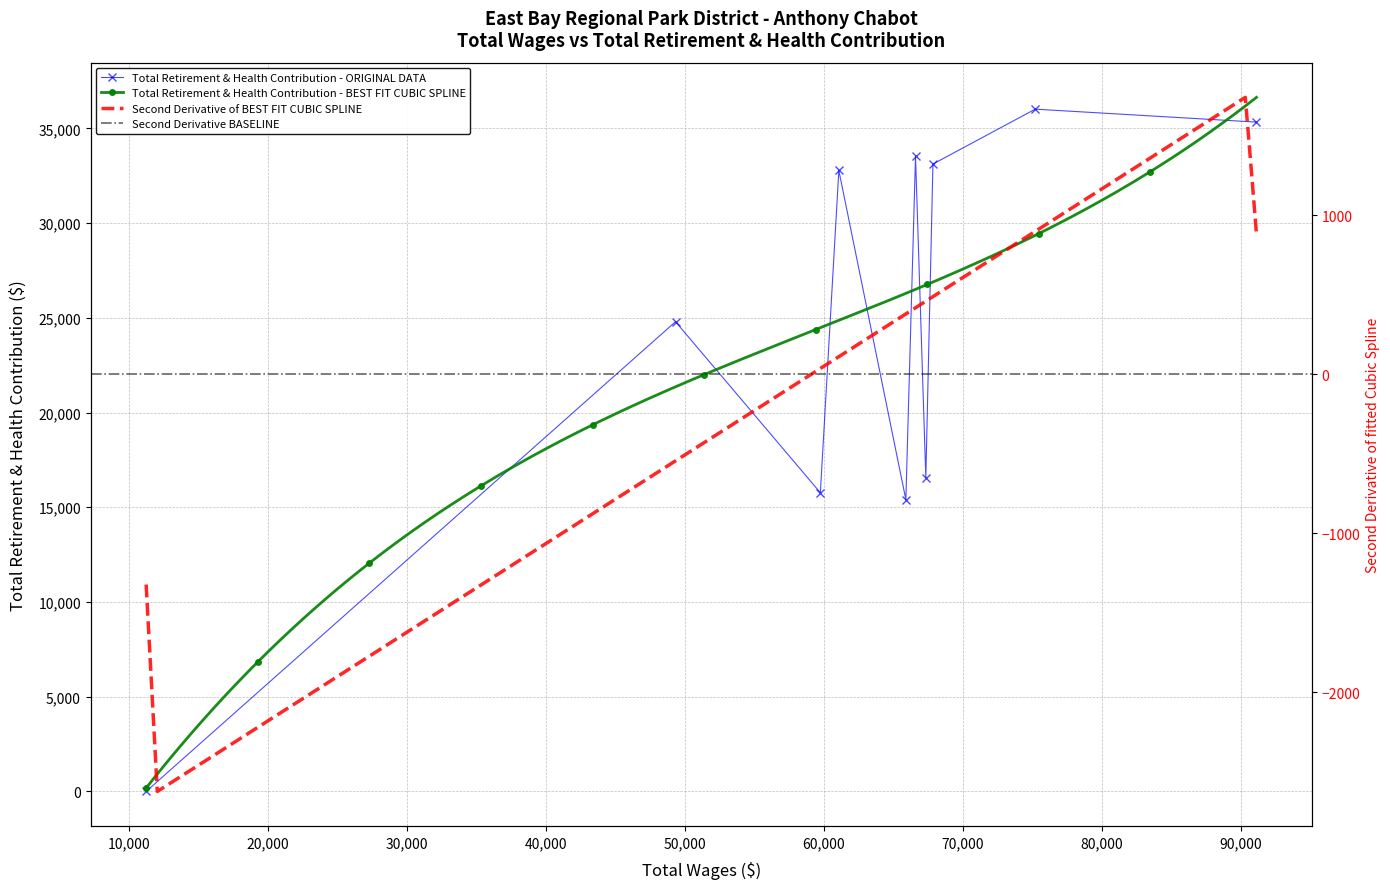

Rank the categories by value from highest to lowest.

75194.0, 91109.0, 66583.0, 67836.0, 61067.0, 49319.0, 67324.0, 59737.0, 65888.0, 11236.0